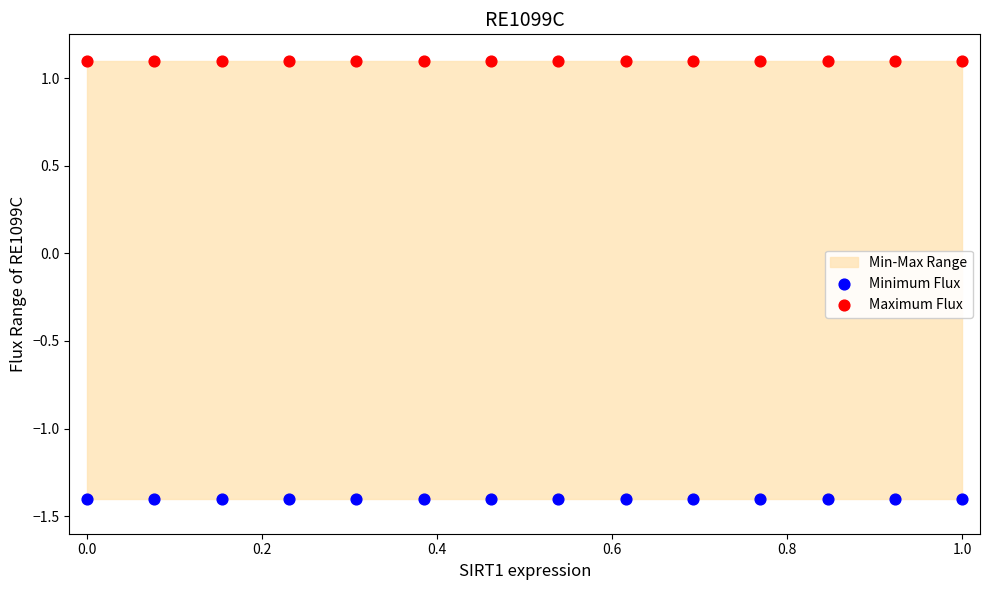

Which series contains the lowest Y value?

Minimum Flux